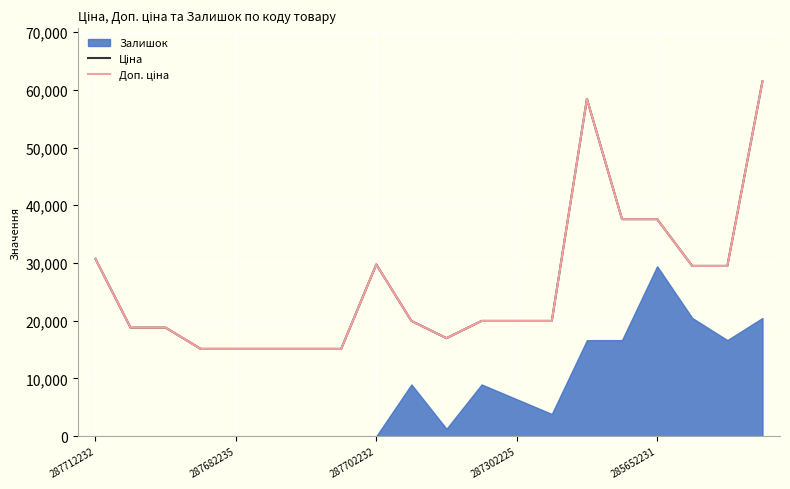

Which series has the largest total across all categories?

Ціна